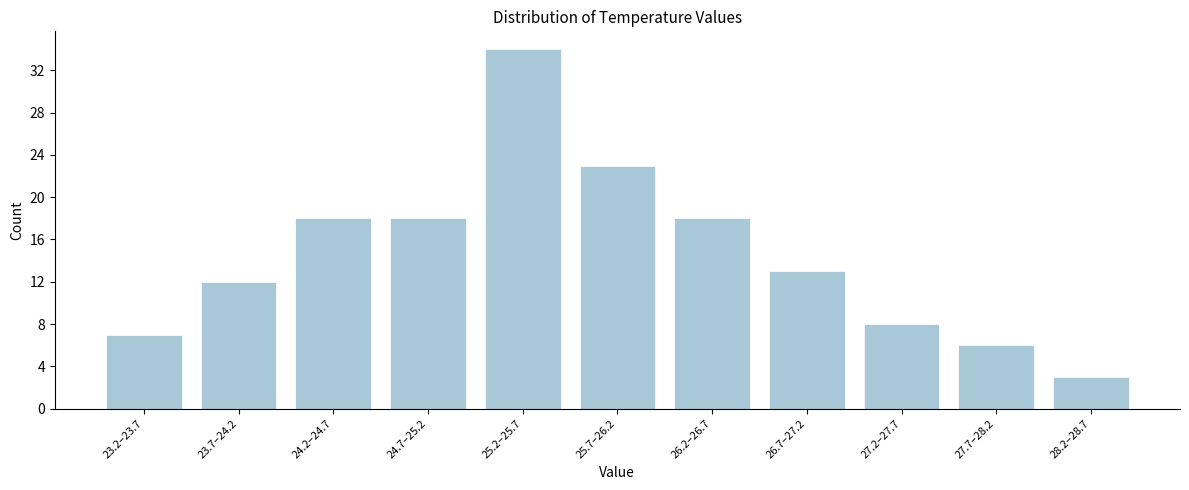

Reading left to right, list all the values displayed in this chart.

7	12	18	18	34	23	18	13	8	6	3